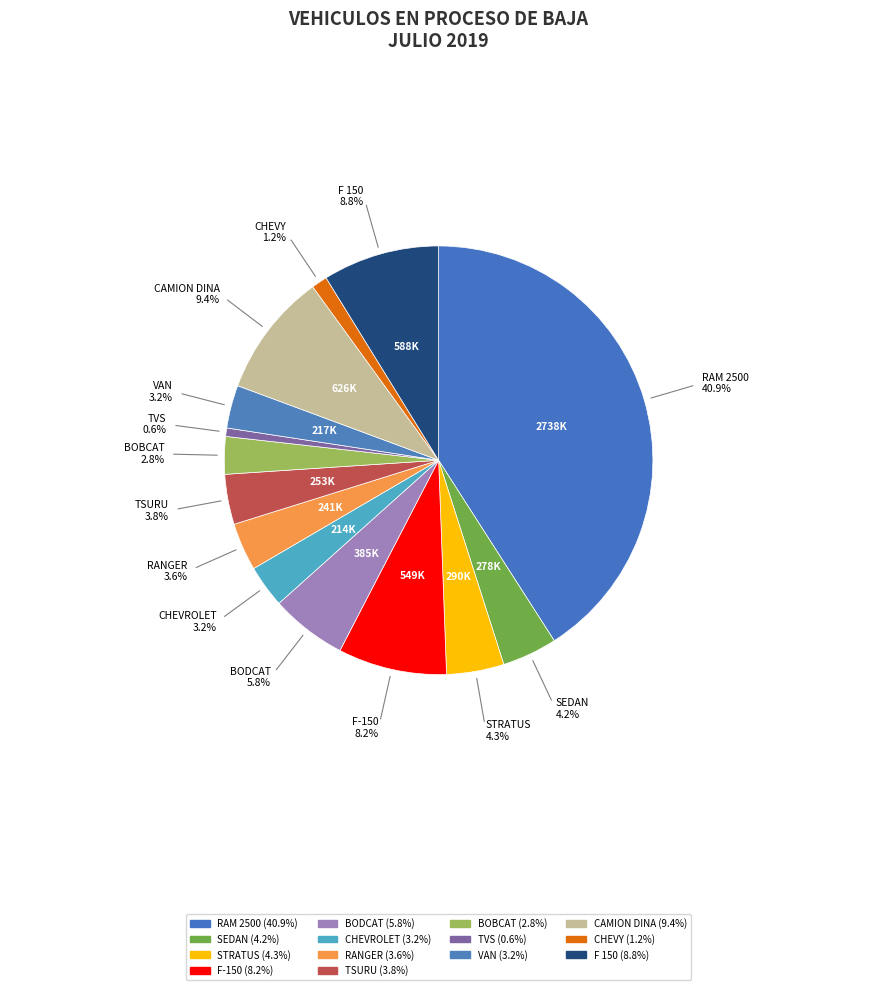

Between BODCAT and TVS, which is larger?

BODCAT